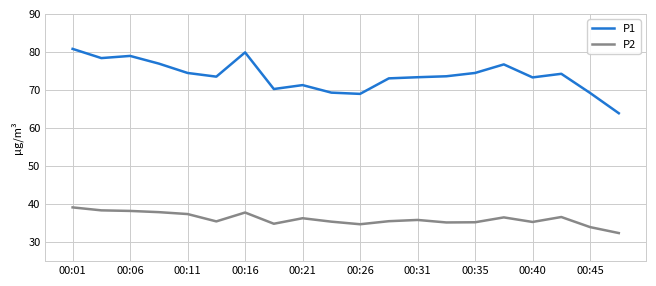

What is the greatest value displayed?

80.8